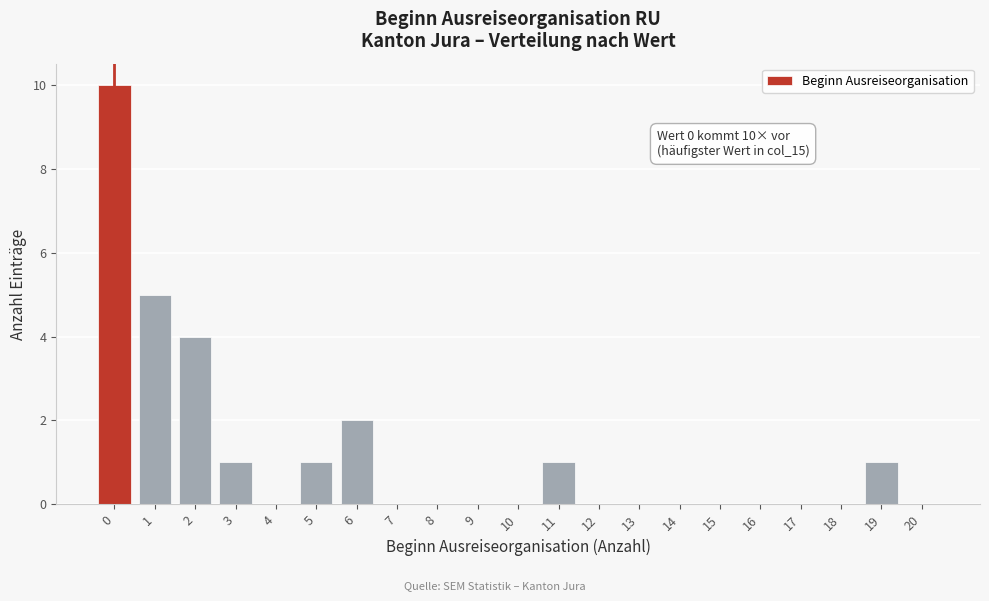

Reading left to right, what are all the values shown in this chart?

0=10	1=5	2=4	3=1	4=0	5=1	6=2	7=0	8=0	9=0	10=0	11=1	12=0	13=0	14=0	15=0	16=0	17=0	18=0	19=1	20=0